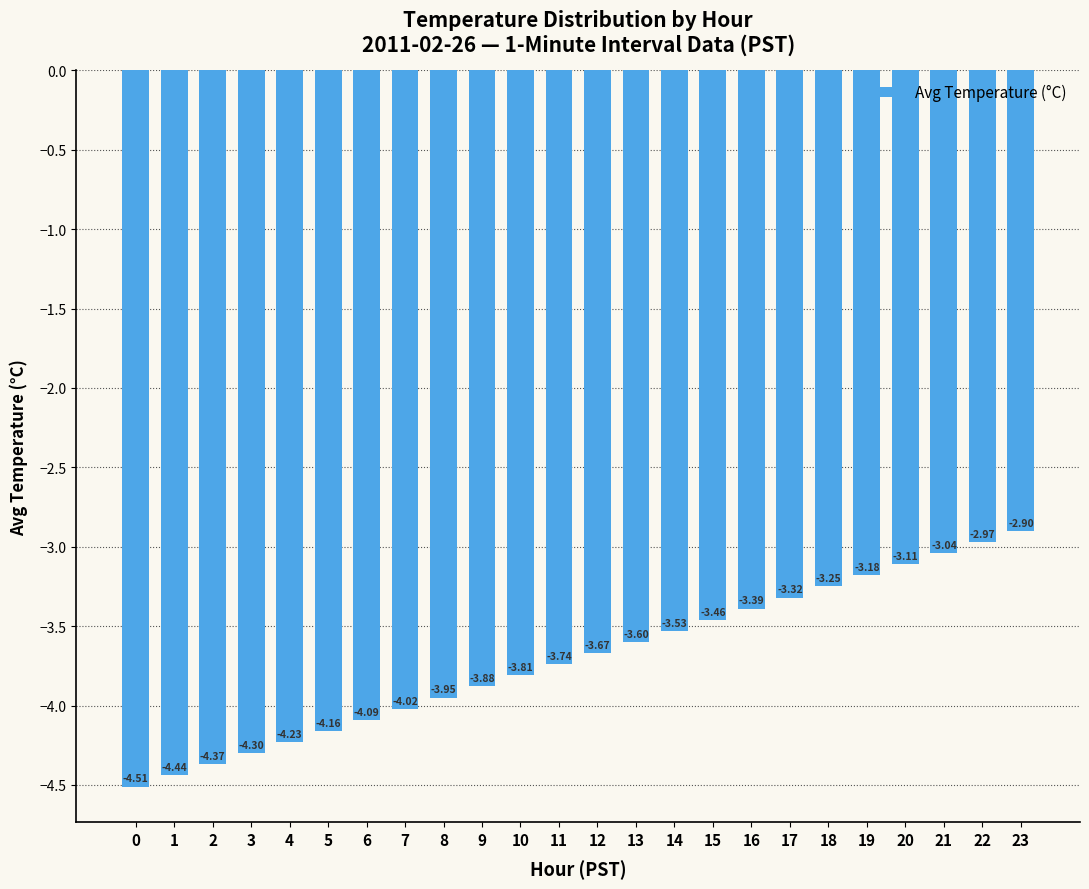

What is the difference between the maximum and second lowest values?

1.5